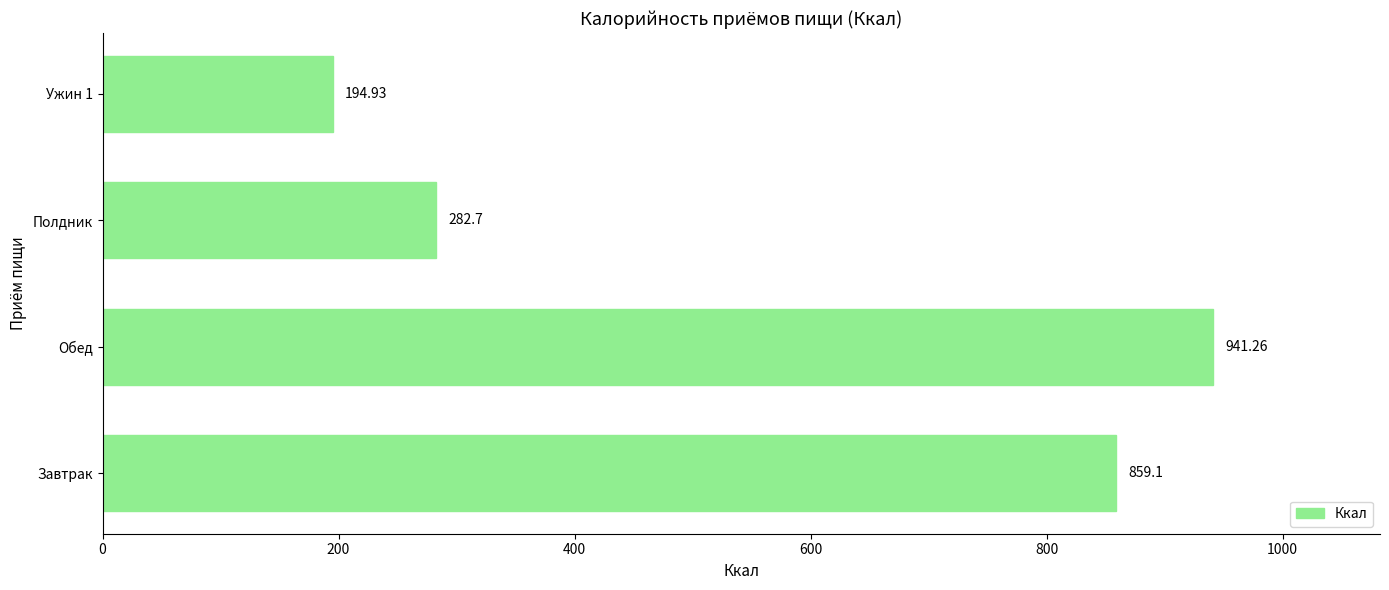

How many bars are there in total?

4